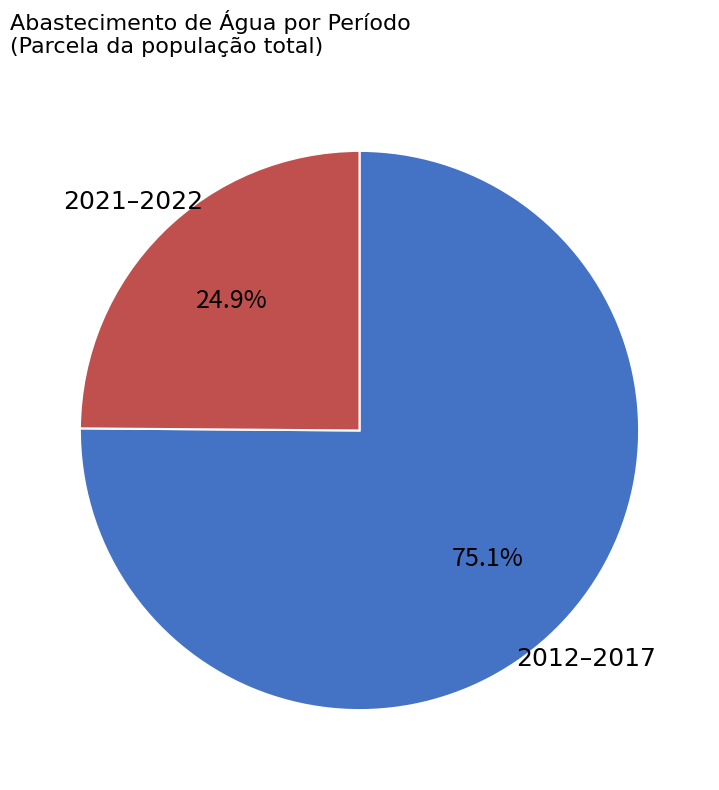

Which category has the smallest portion of the pie?

2021–2022